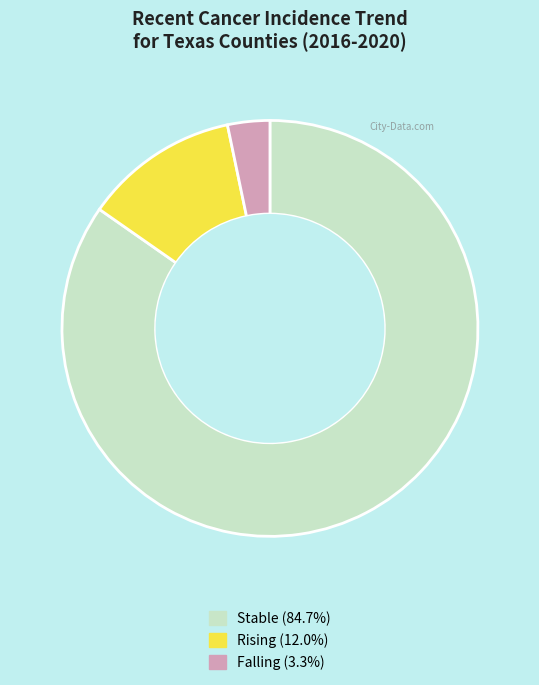

Is there a majority slice in this chart?

Yes